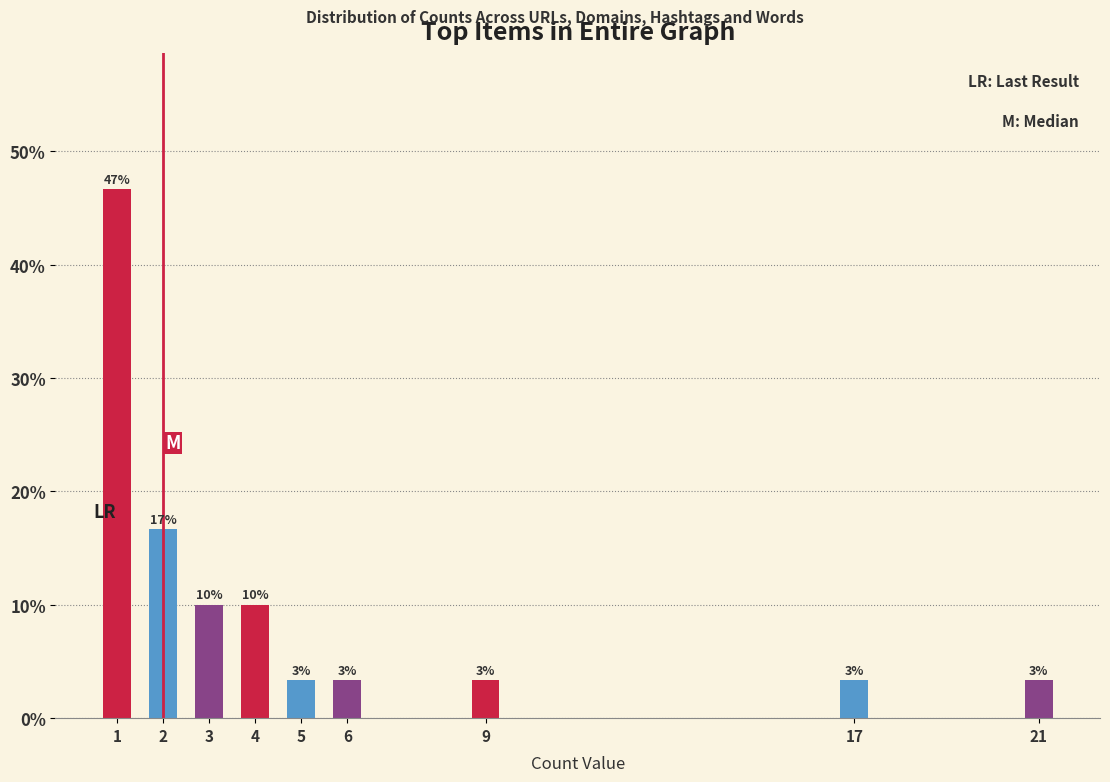

Are the bars horizontal?

No